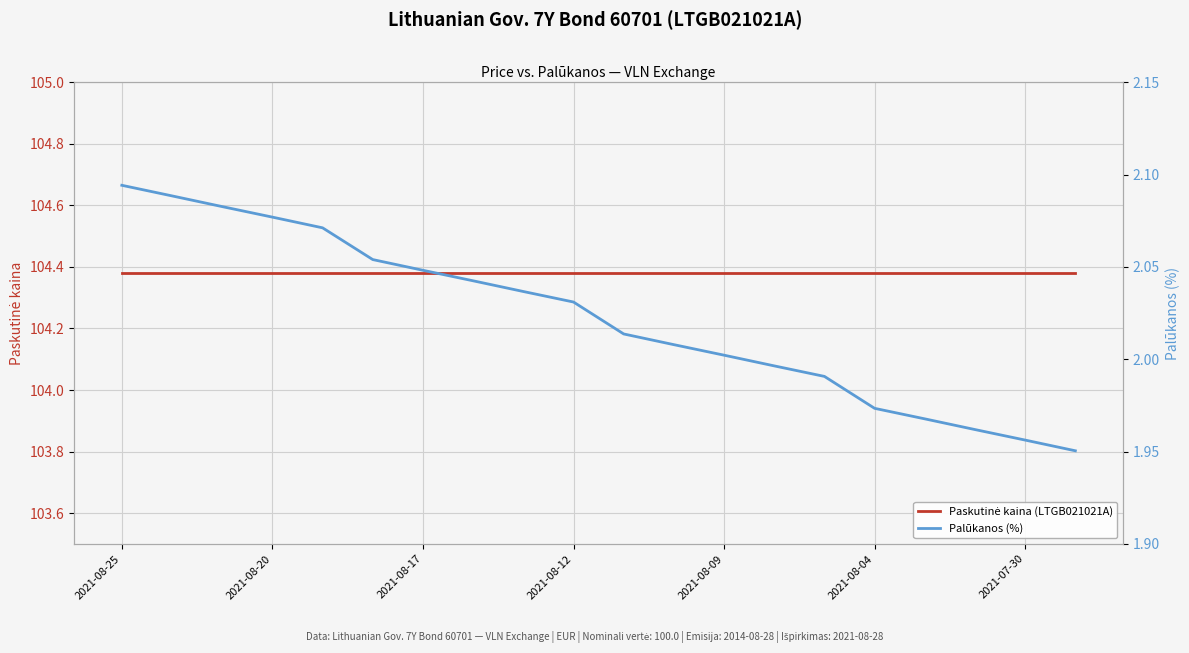

At how many categories does at least one series exceed 46?

20